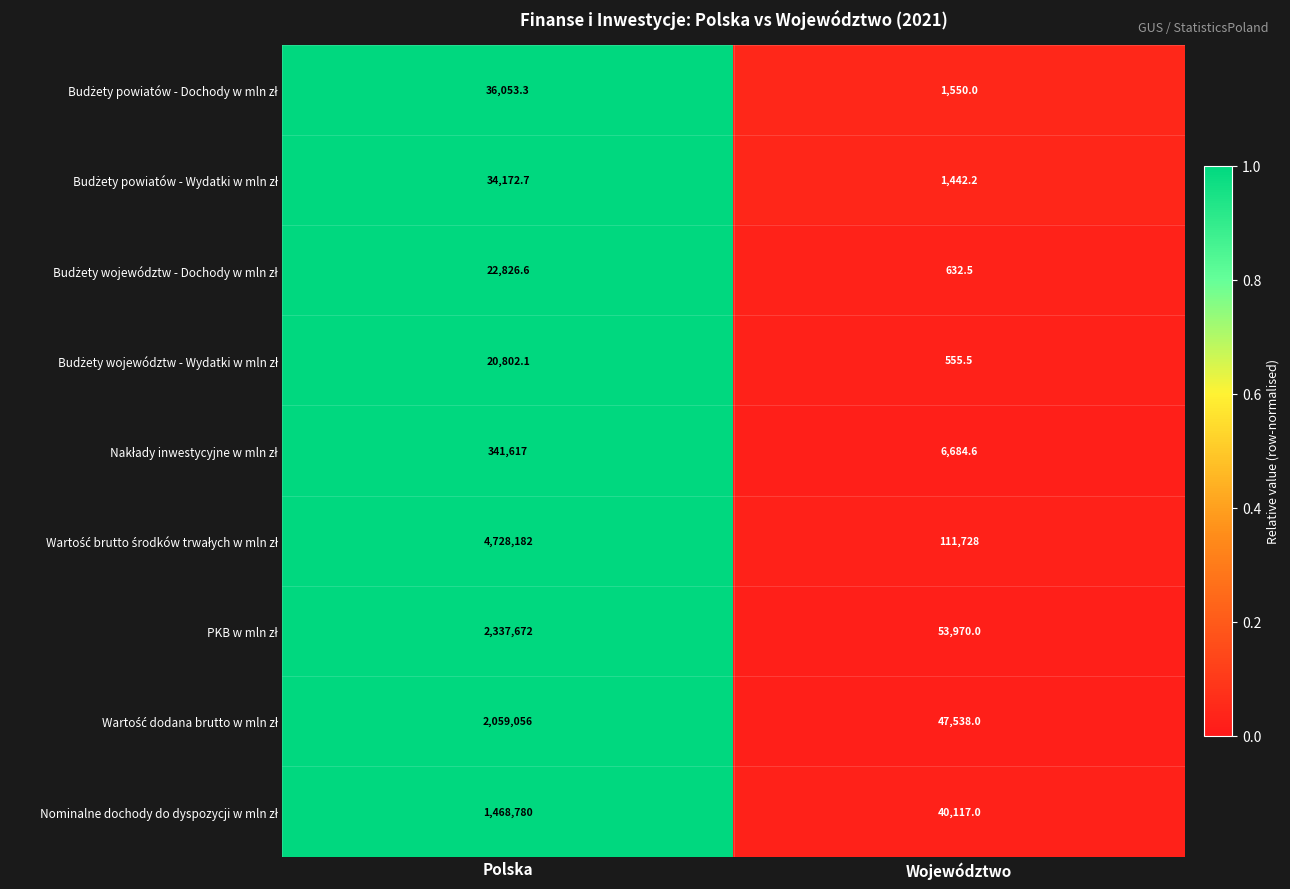

What is the spread (max minus min) of values at Województwo?

111172.5